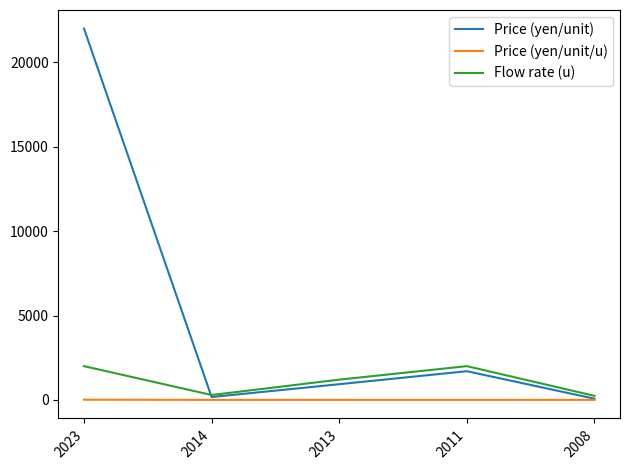

Which series has the largest total across all categories?

Price (yen/unit)